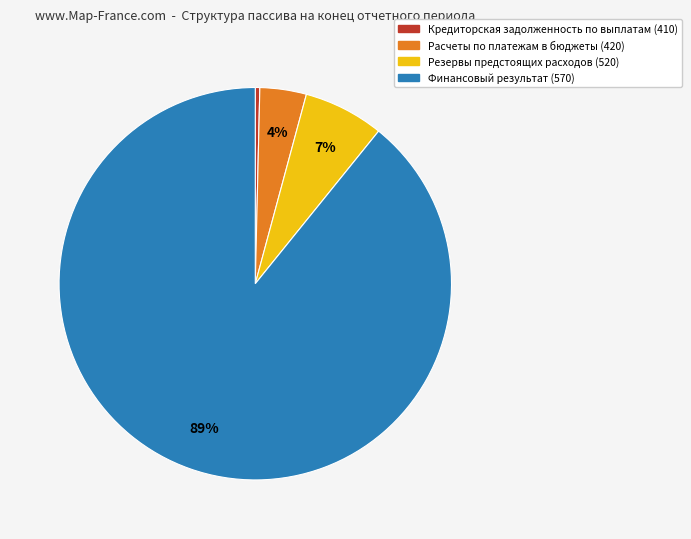

Which has a higher value, Резервы предстоящих расходов (520) or Финансовый результат (570)?

Финансовый результат (570)